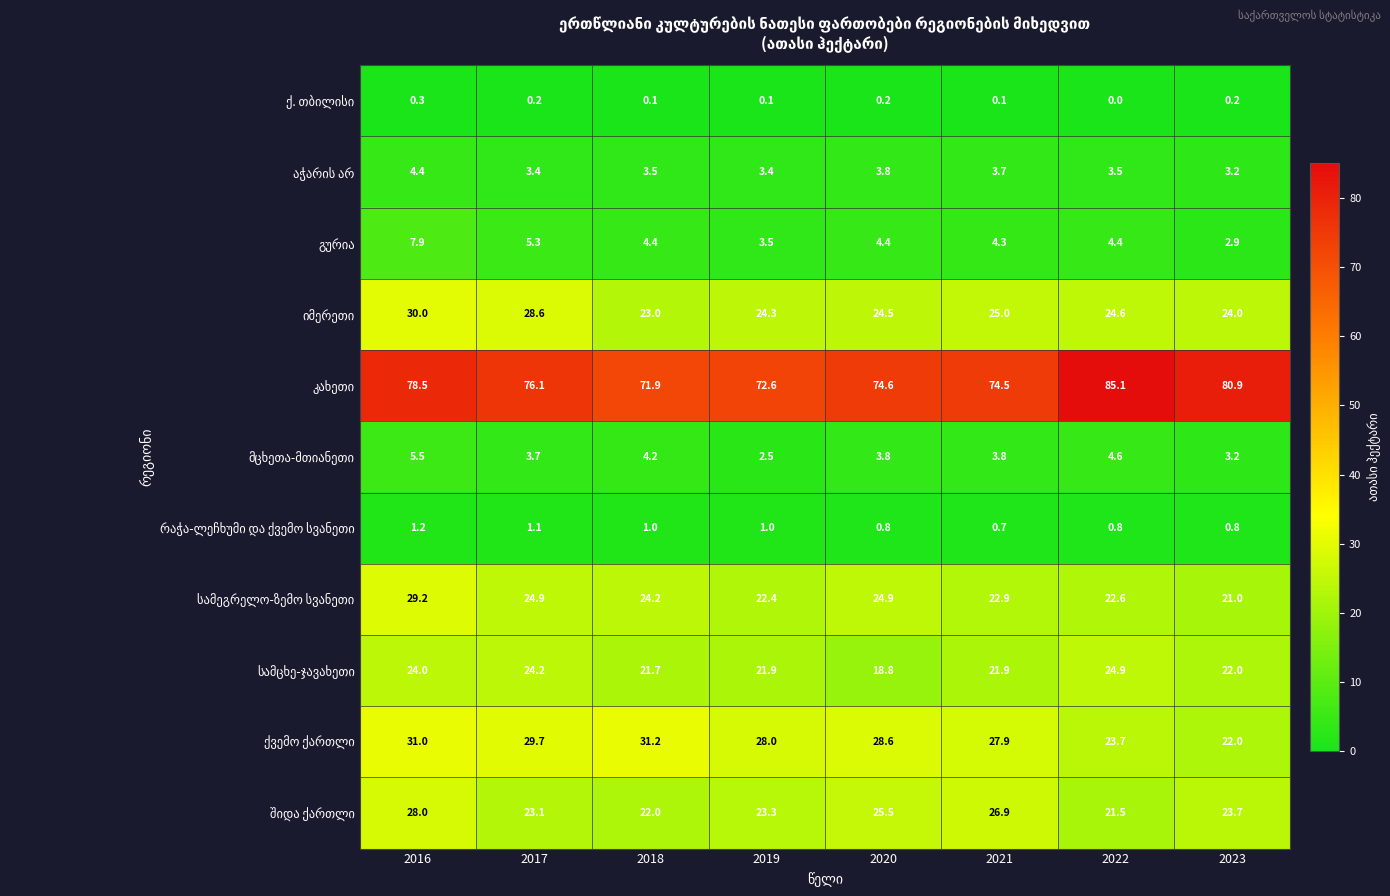

At which category is the sum across all series the highest?

2016